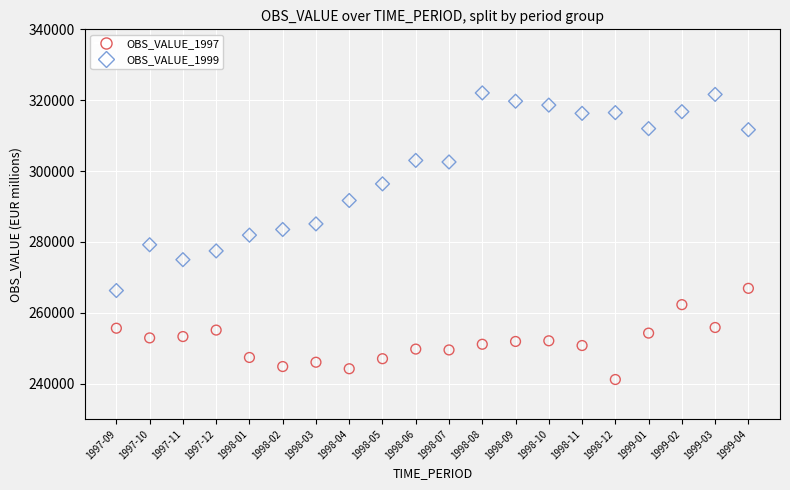

Which series contains the lowest Y value?

OBS_VALUE_1997